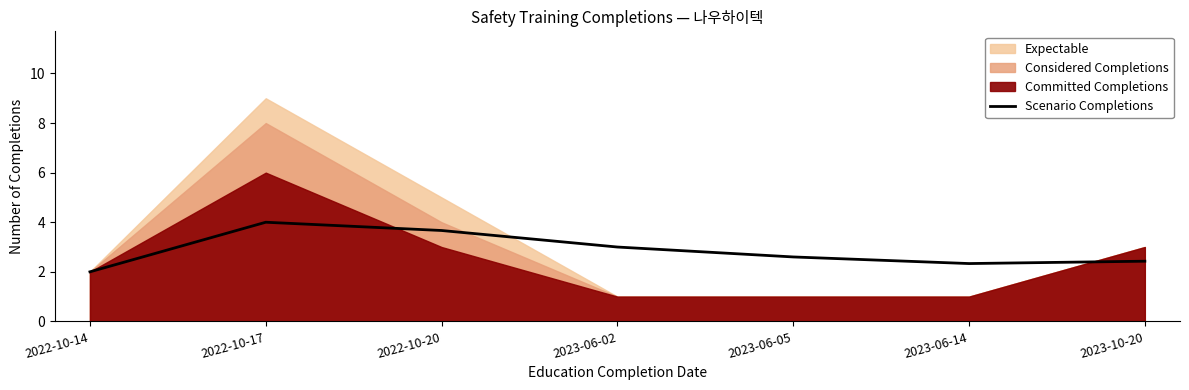

Which category has the highest value in the Scenario Completions series?

2022-10-17